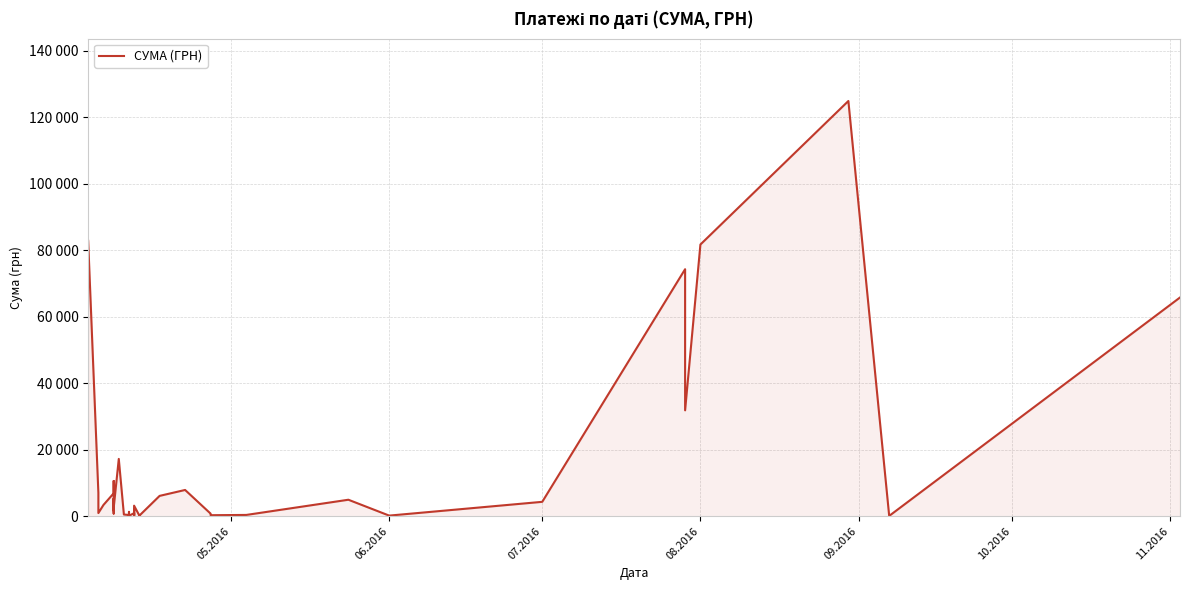

What position from the left is 08.2016?

4